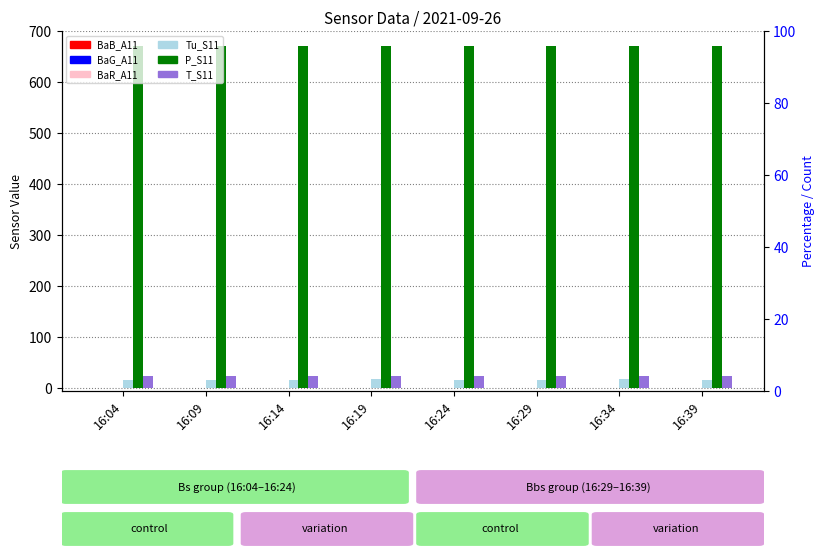

Is it true that BaR_A11 equals 0.3 at 16:39?

False